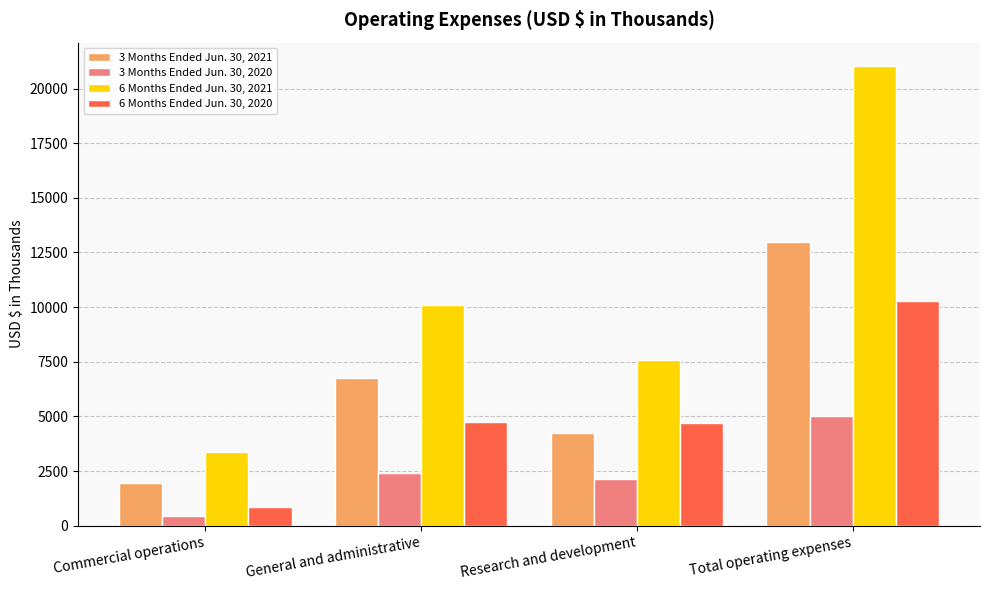

Rank the categories by 6 Months Ended Jun. 30, 2021 value from highest to lowest.

Total operating expenses, General and administrative, Research and development, Commercial operations